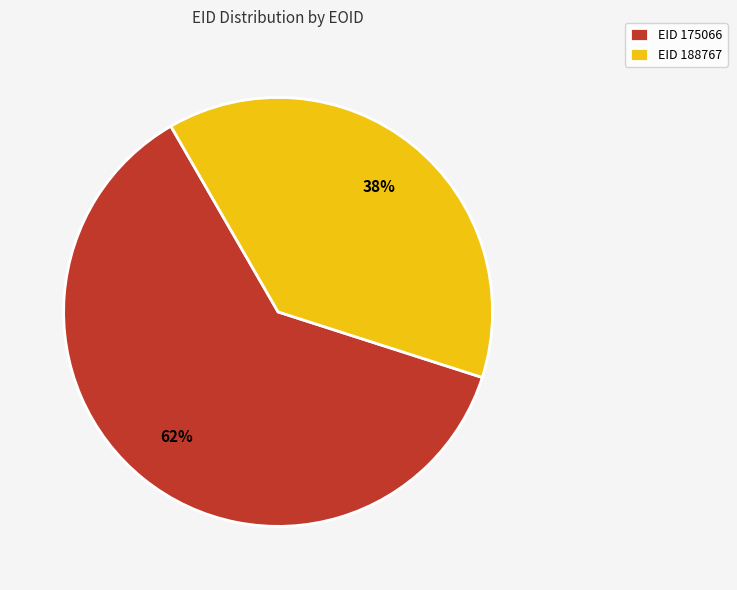

What is the ratio of the value at EID 175066 to the value at EID 188767?

1.6